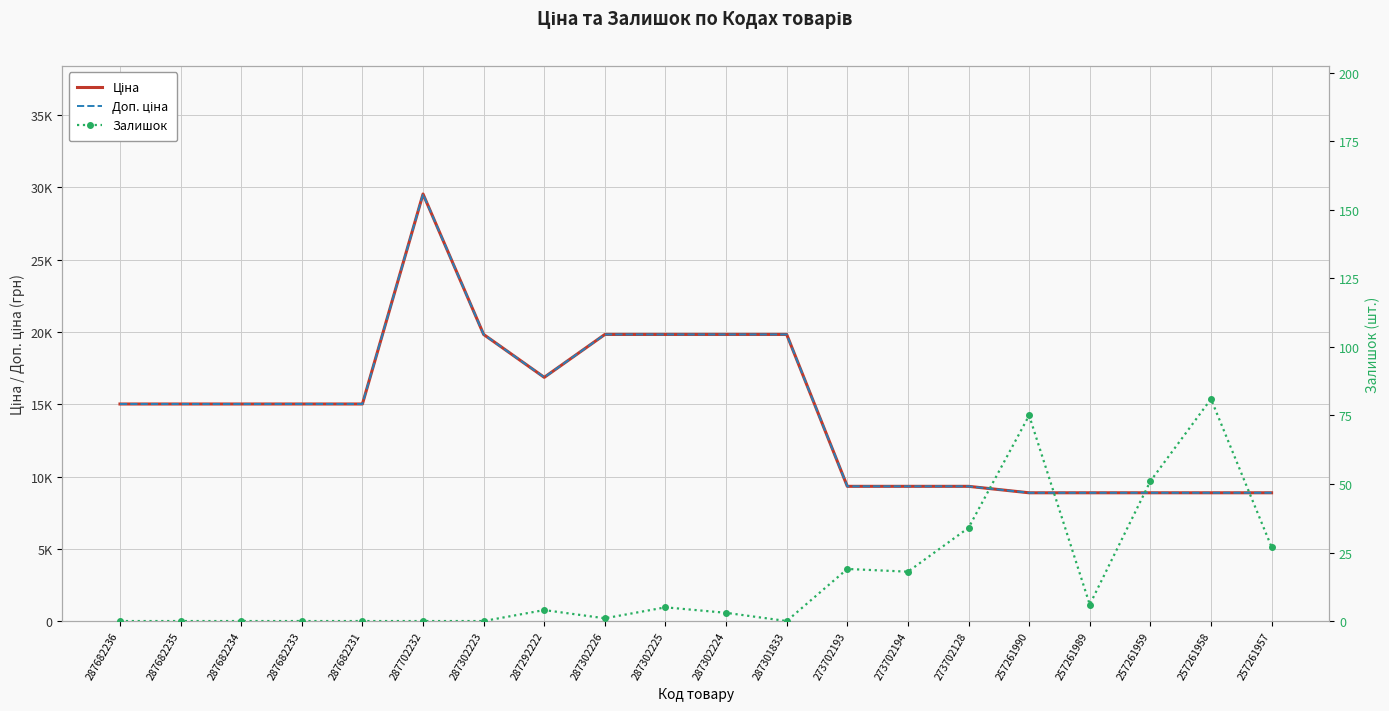

Which series has the widest spread of values?

Ціна